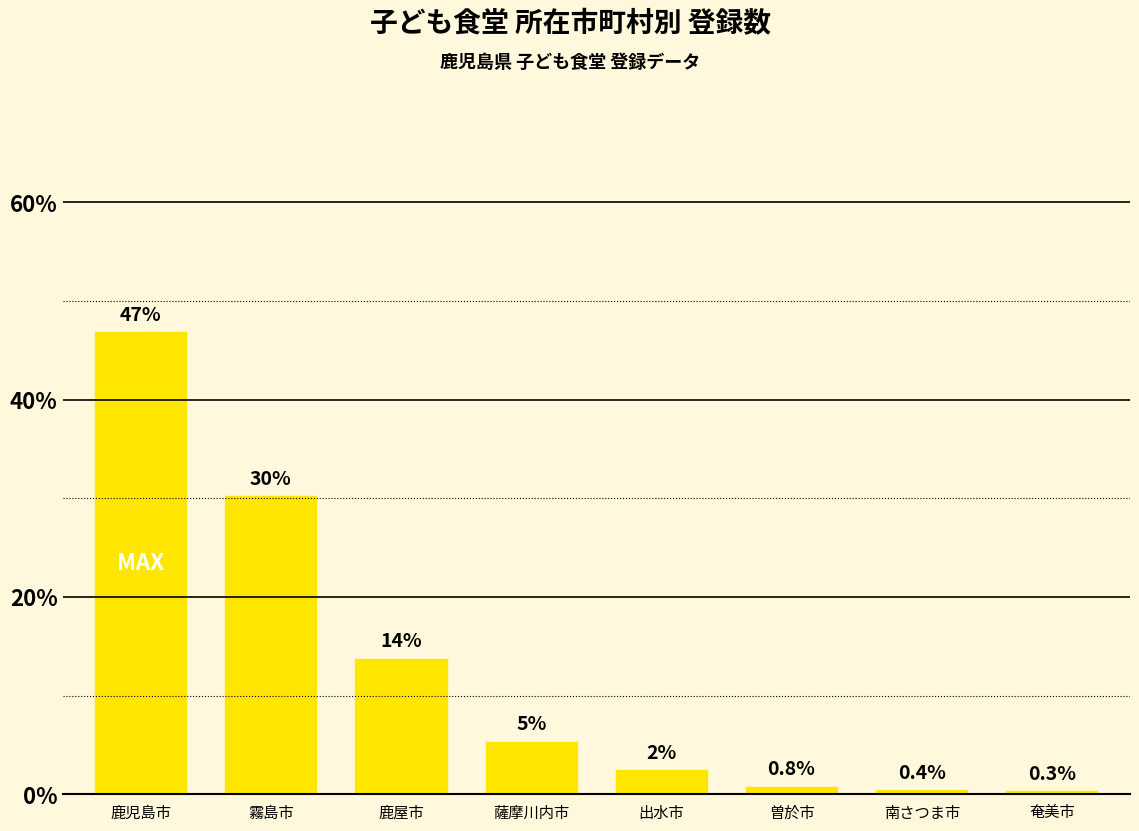

How many data points are less than 5?

4